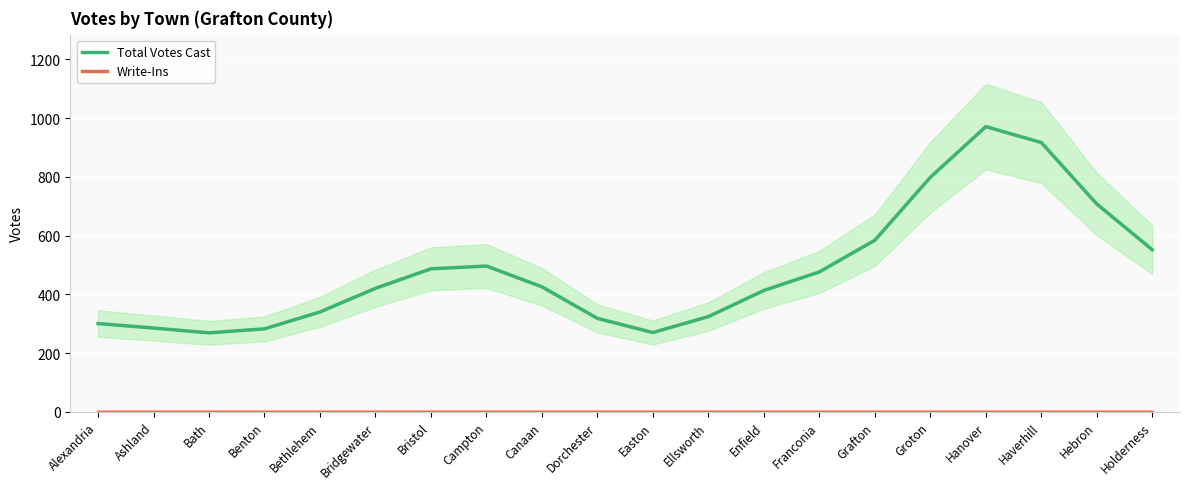

List the series in order of their overall mean, highest first.

Total Votes Cast, Write-Ins